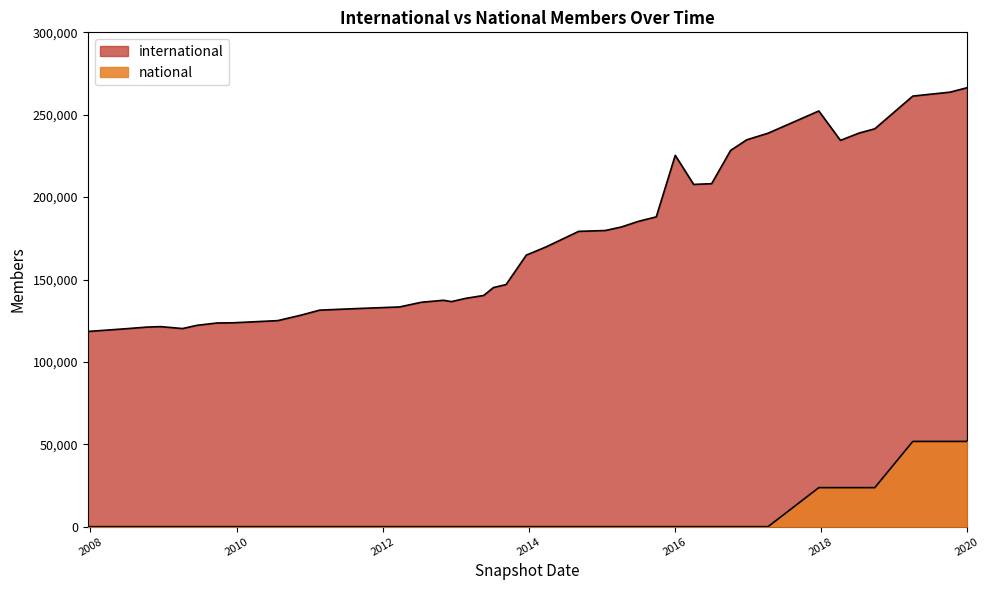

List the series in order of their peak value, highest first.

international, national